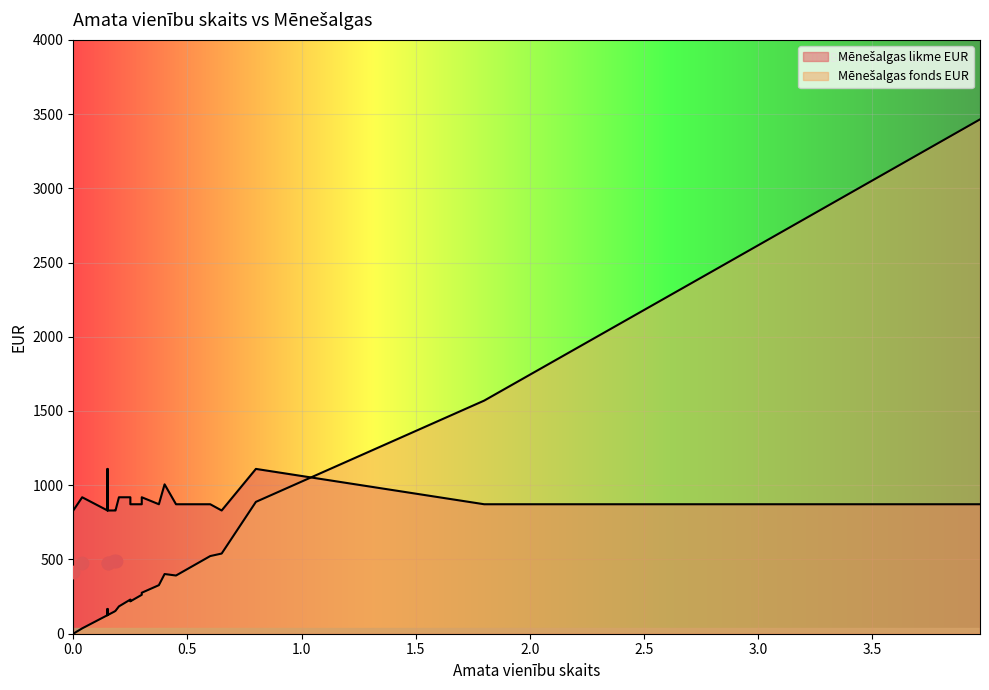

Which series contains the lowest Y value?

Mēnešalgas fonds EUR